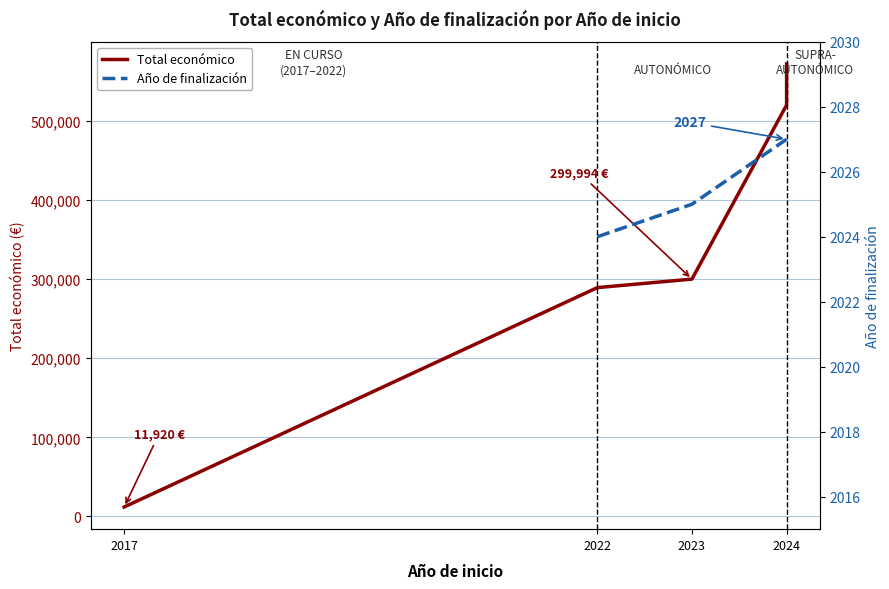

Is it true that the value at 2024 is 571965?

True